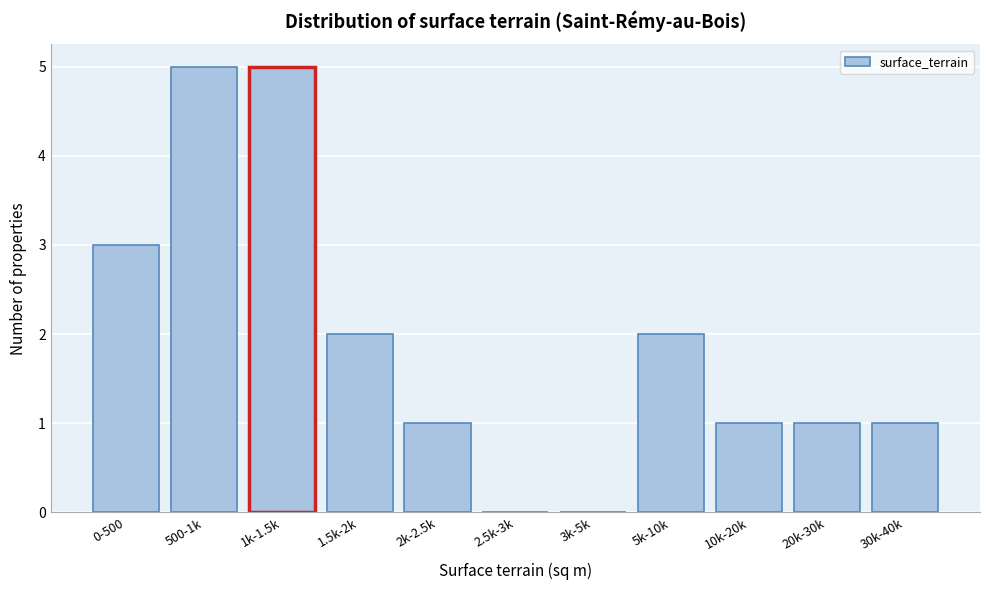

Reading right to left, transcribe all the data shown in this chart.

30k-40k=1	20k-30k=1	10k-20k=1	5k-10k=2	3k-5k=0	2.5k-3k=0	2k-2.5k=1	1.5k-2k=2	1k-1.5k=5	500-1k=5	0-500=3